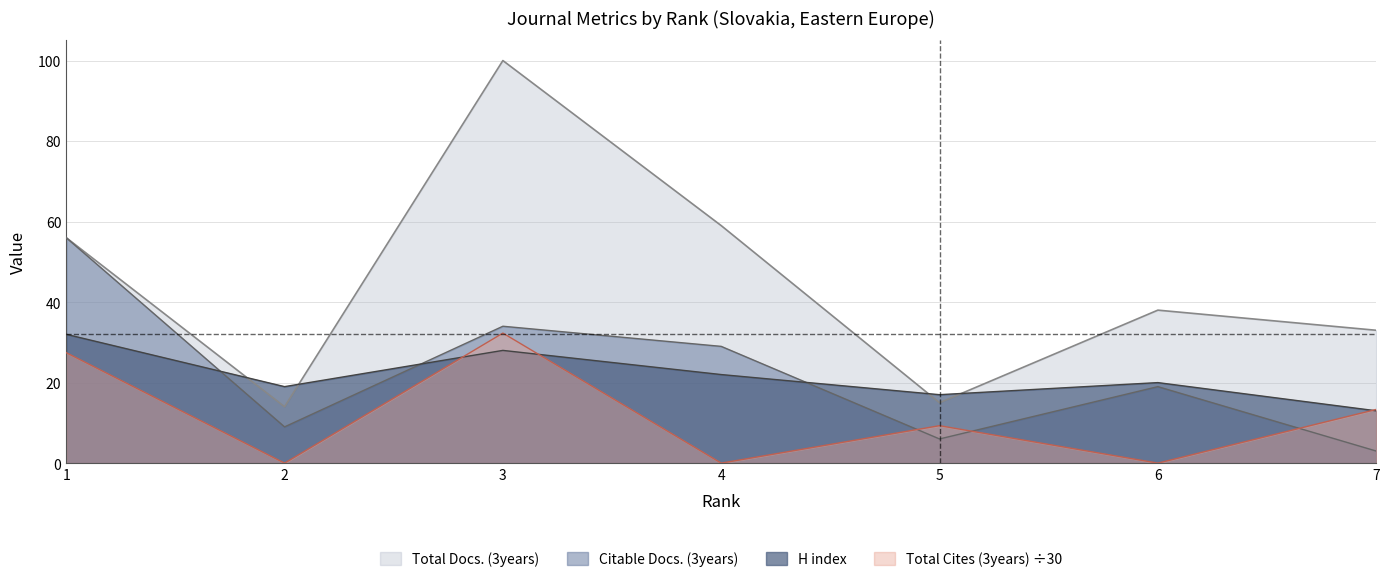

Rank the series by their maximum value, from highest to lowest.

Total Docs. (3years), Citable Docs. (3years), Total Cites (3years), H index